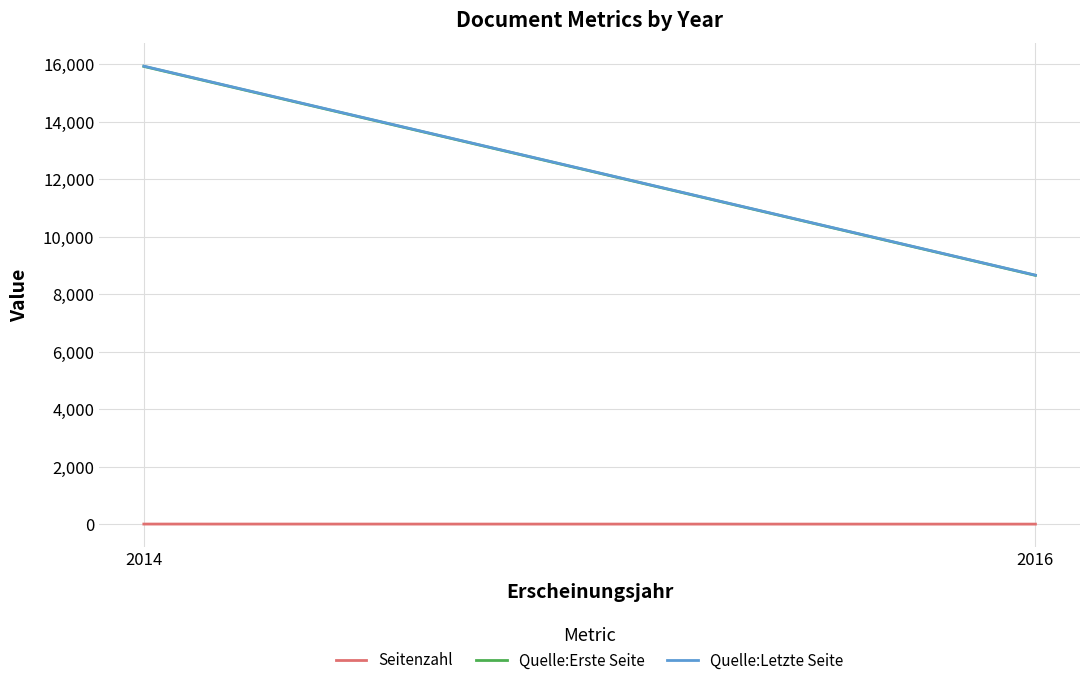

True or false: Seitenzahl has a value of 8 at 2016.

True